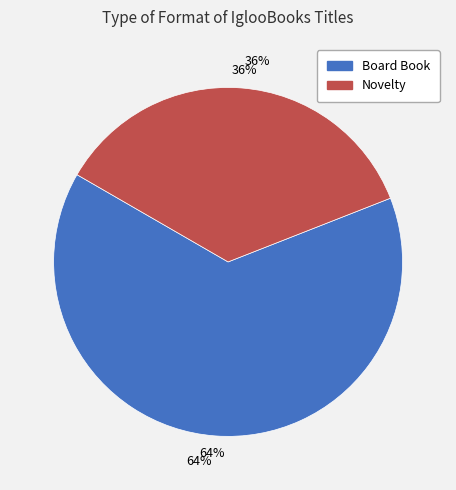

Which slice is the smallest?

Novelty